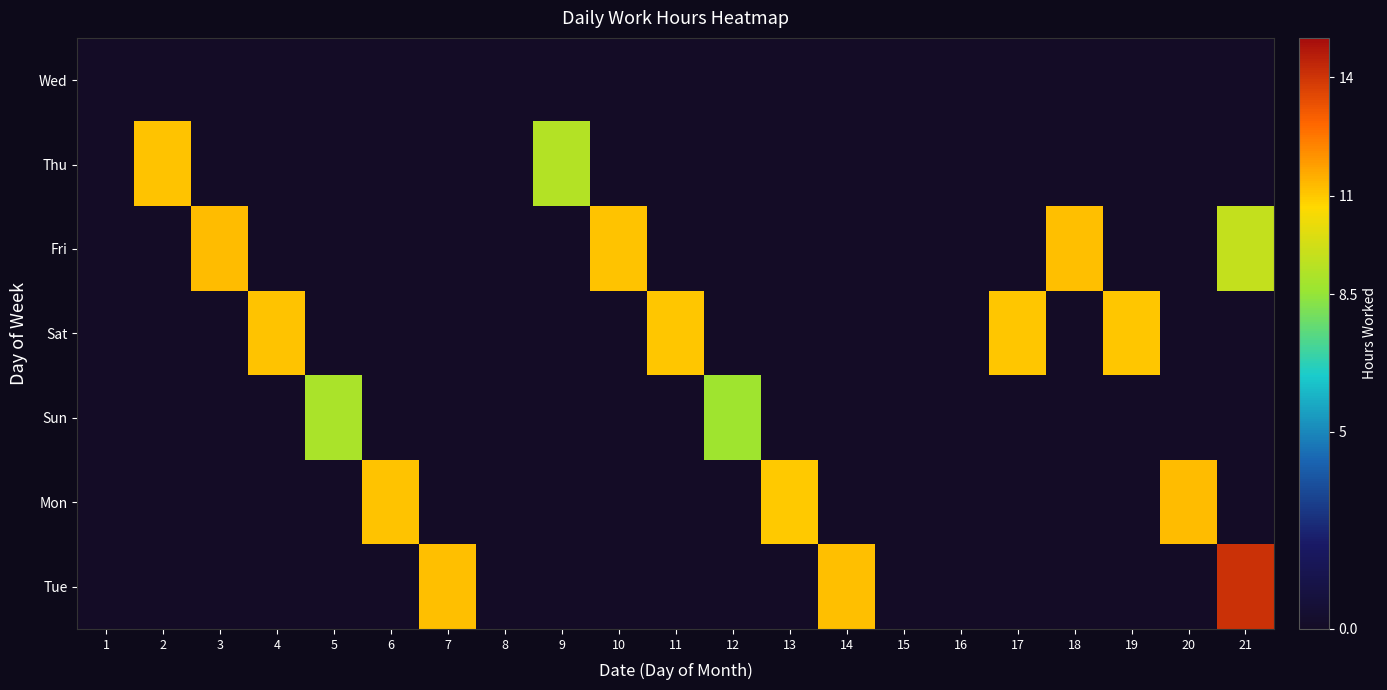

What is the spread (max minus min) of values at 4?

11.1